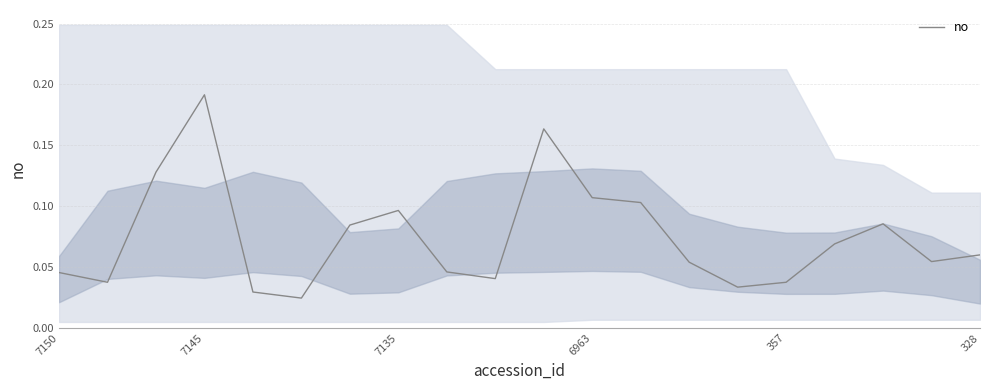

How many interior local valleys (lower than both neighbors) does the data have?

5